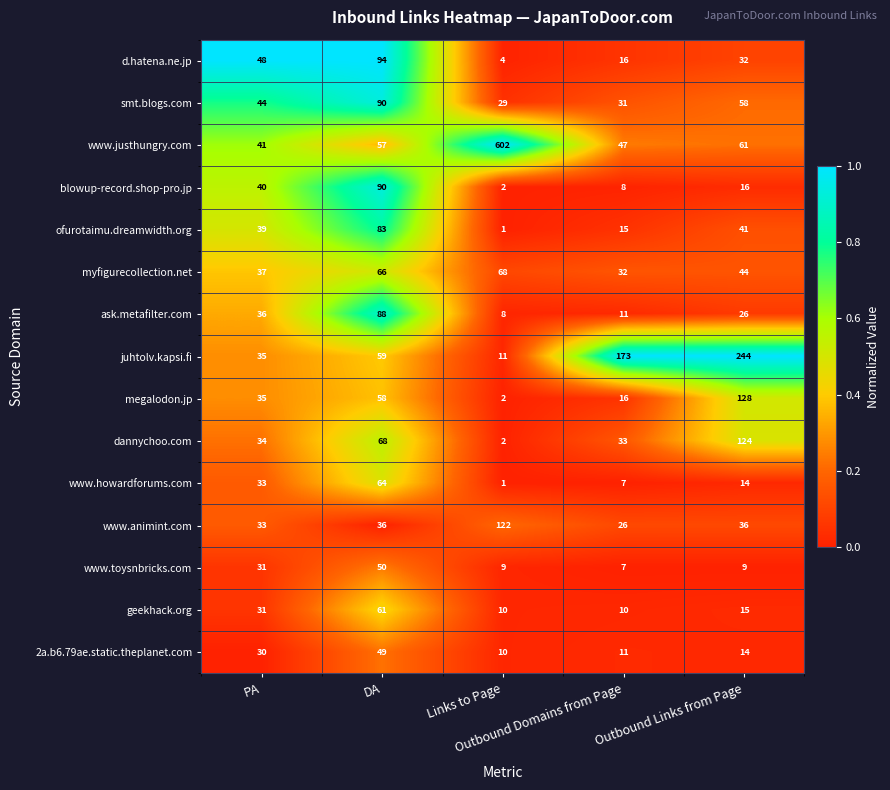

What is the highest value of the ask.metafilter.com series?

88